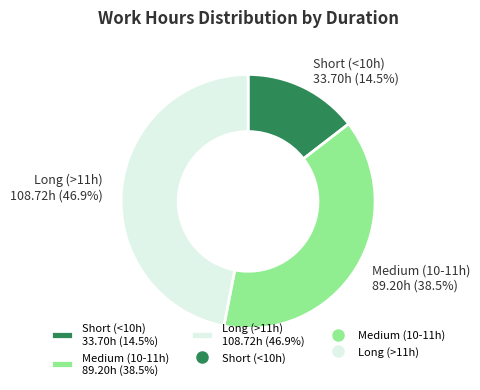

Which has a higher value, Short (<10h) 33.70h (14.5%) or Medium (10-11h) 89.20h (38.5%)?

Medium (10-11h) 89.20h (38.5%)